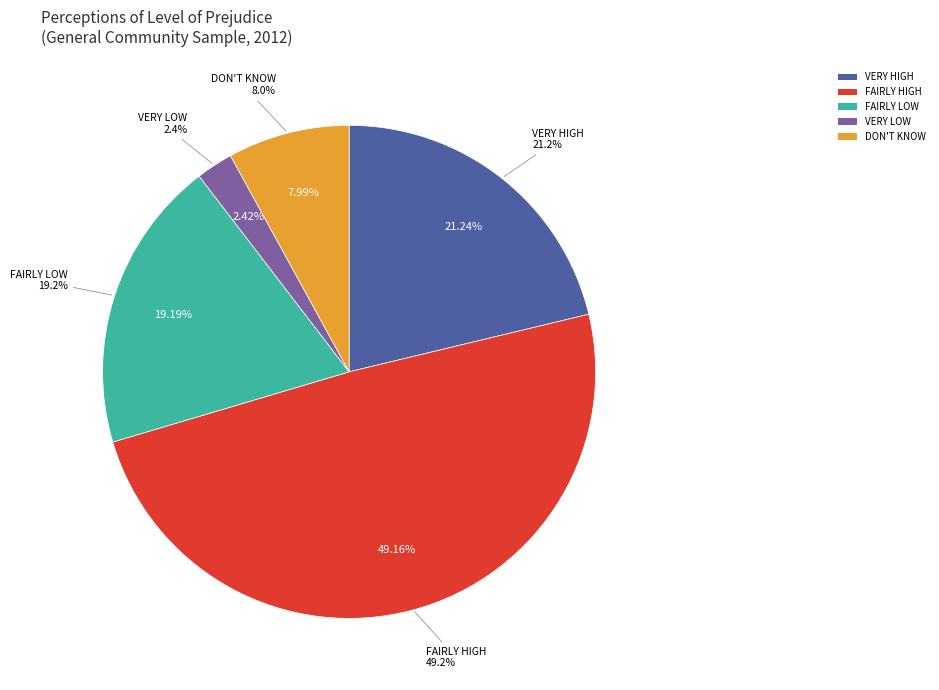

How many slices are in this pie chart?

5